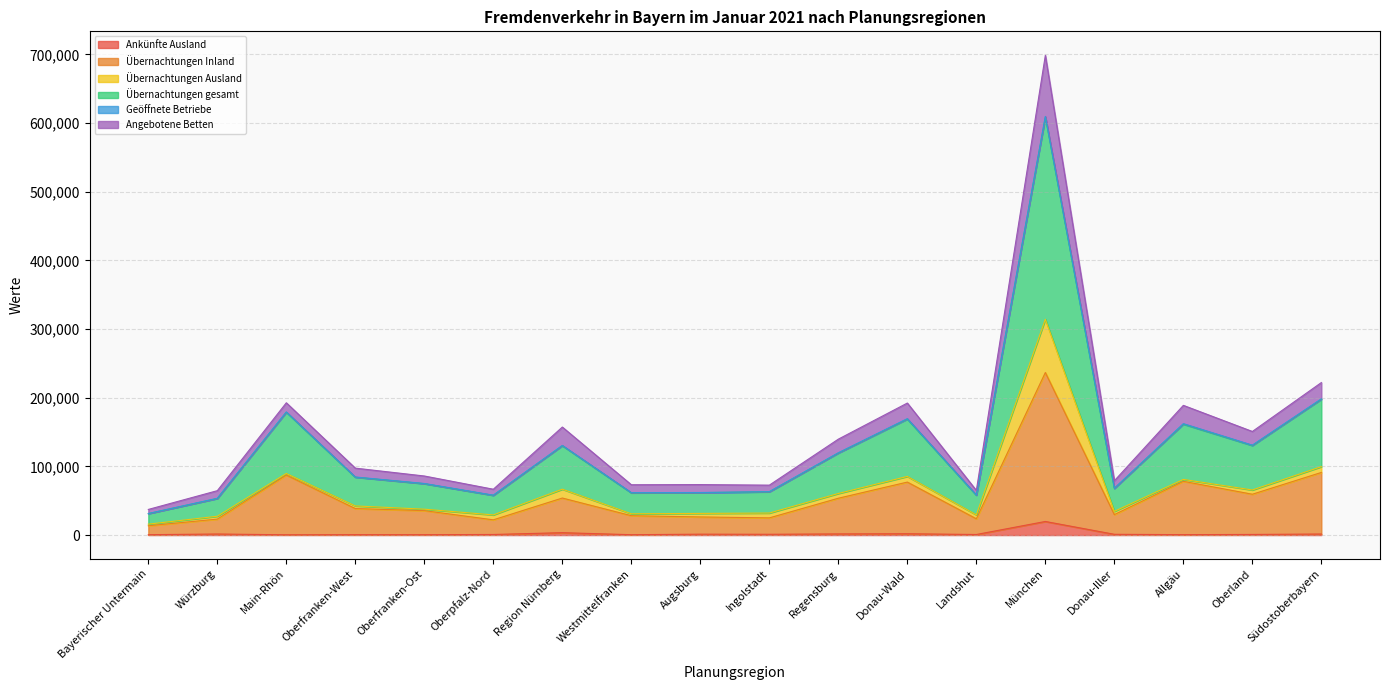

At which label does Ankünfte Ausland reach its peak?

München